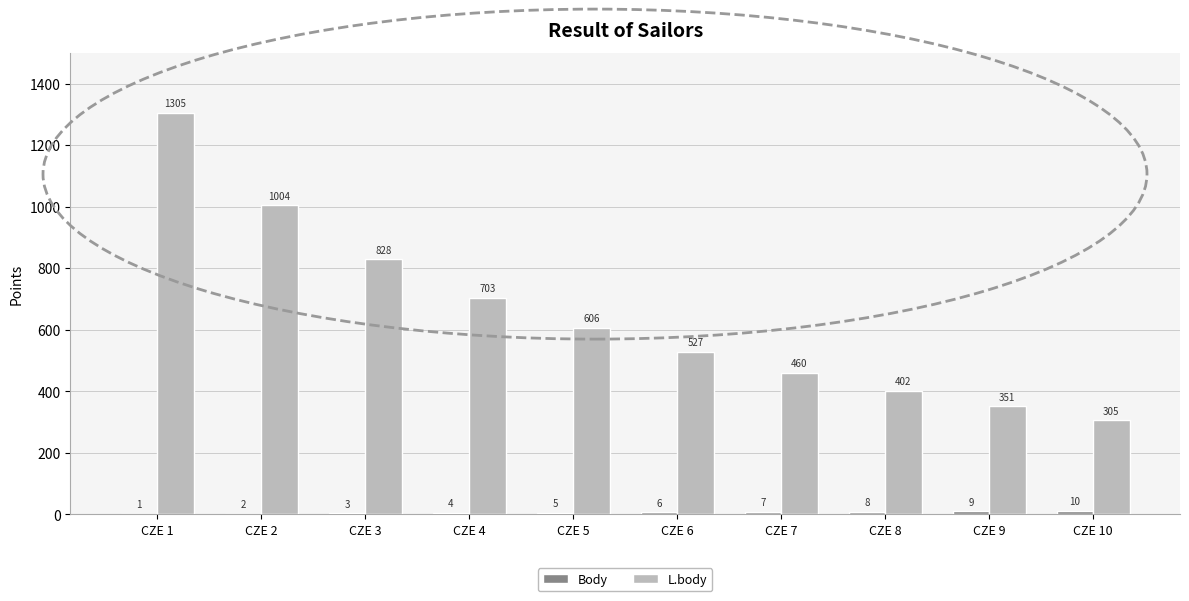

Read the L.body value at CZE 2, to the nearest 50.

1000